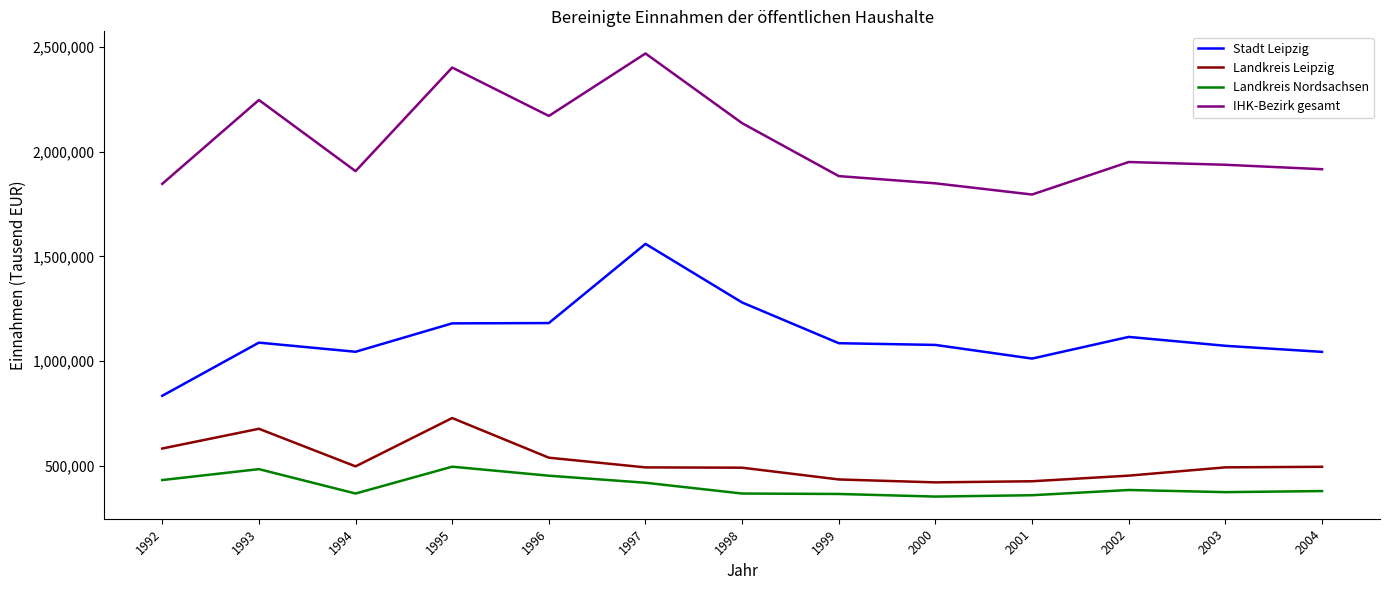

True or false: Stadt Leipzig has more than 2 points higher than both neighbors.

True